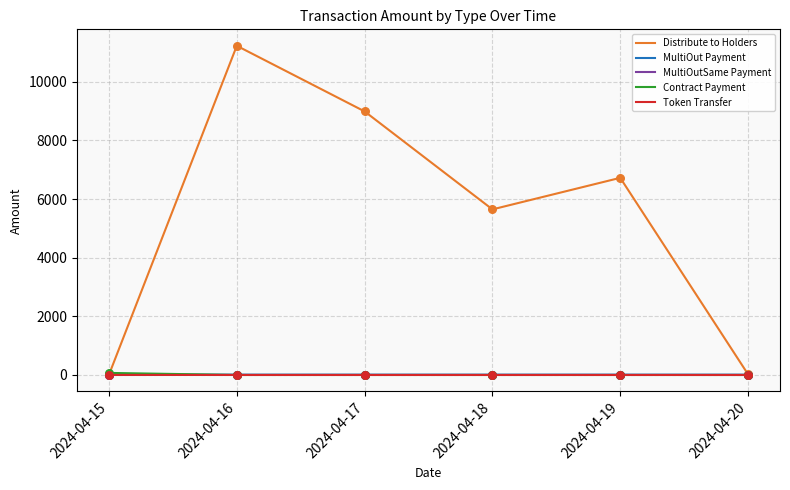

What are all the series names shown in the legend?

Distribute to Holders, MultiOut Payment, MultiOutSame Payment, Contract Payment, Token Transfer